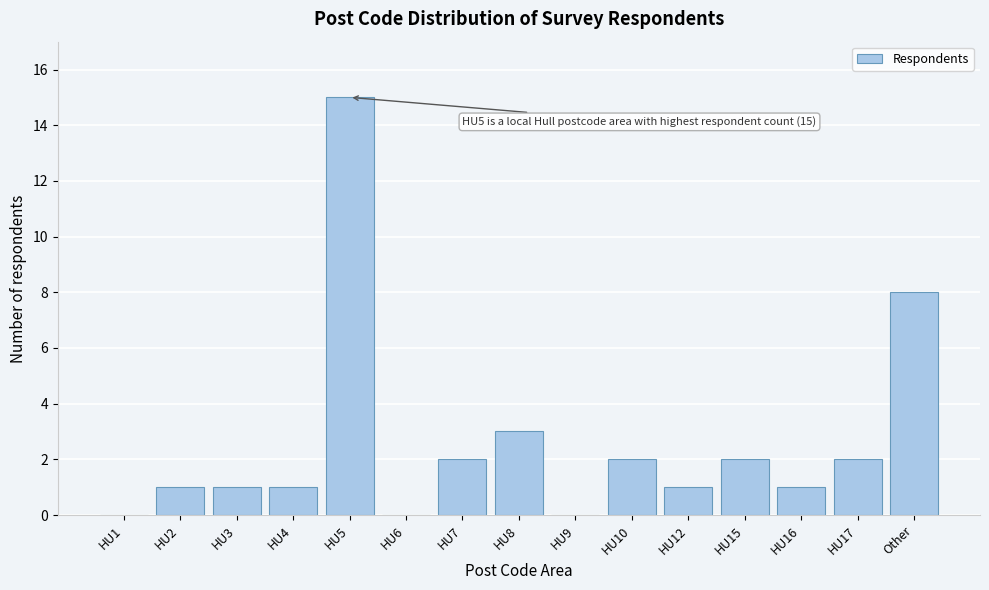

Reading left to right, extract all data points from this chart.

HU1=0	HU2=1	HU3=1	HU4=1	HU5=15	HU6=0	HU7=2	HU8=3	HU9=0	HU10=2	HU12=1	HU15=2	HU16=1	HU17=2	Other=8